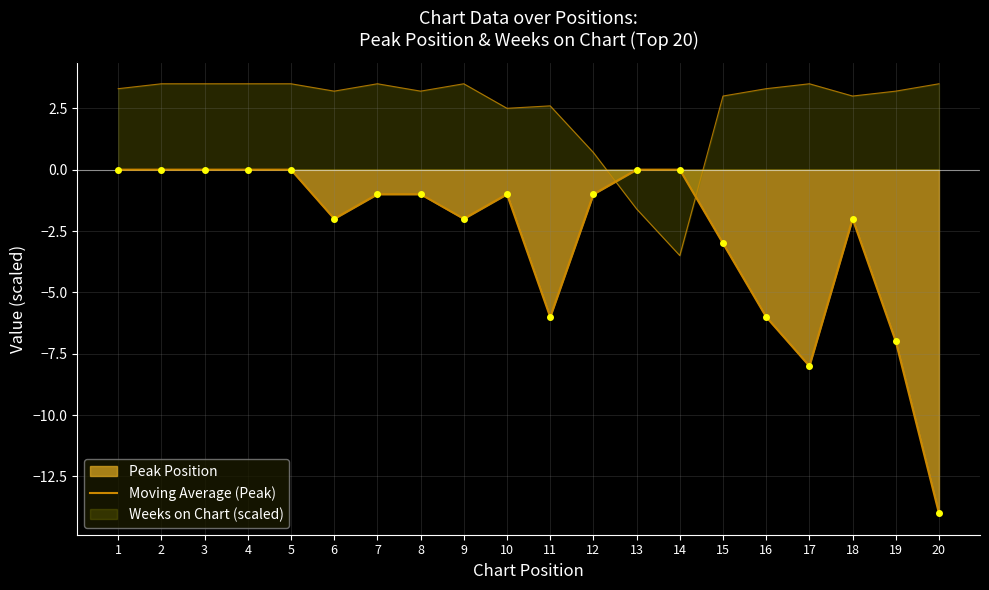

What is the smallest value displayed?

-14